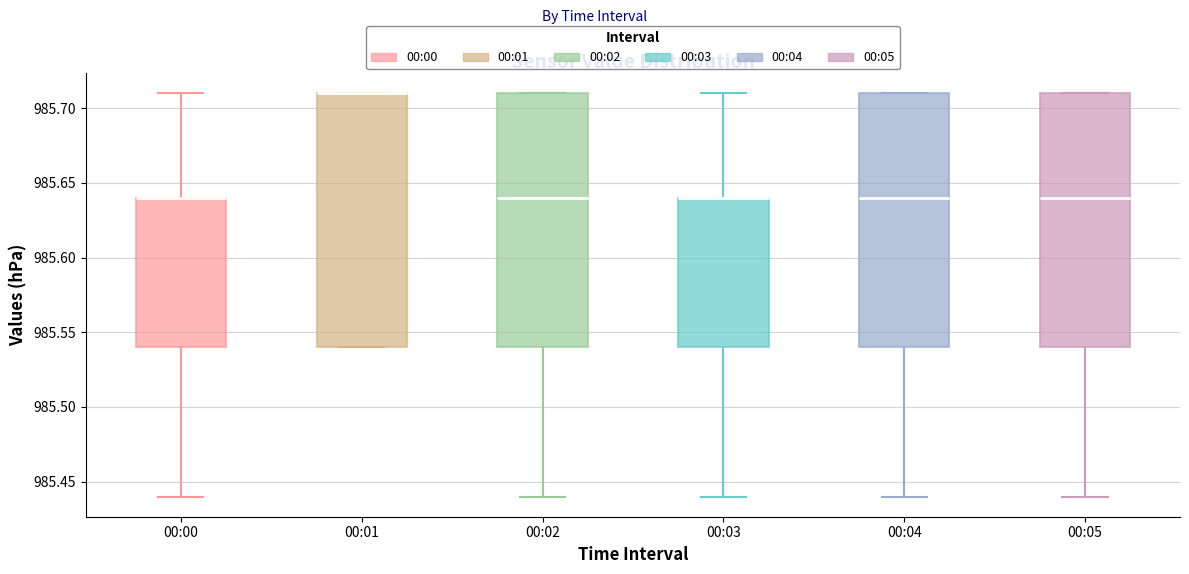

Where is the lower edge of the box for 00:01 on the y-axis? The values are not printed on the chart, so give them approximately, as read against the axis.

985.54